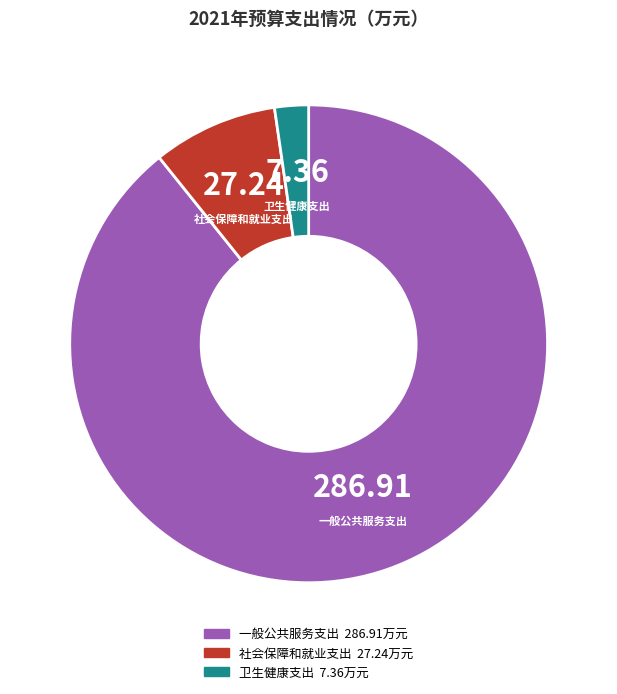

What is the majority slice?

一般公共服务支出